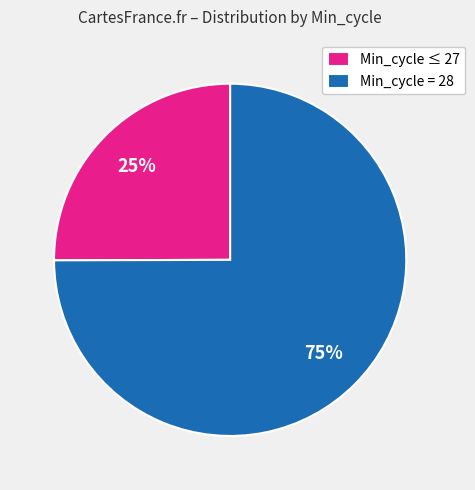

How many slices are in this pie chart?

2